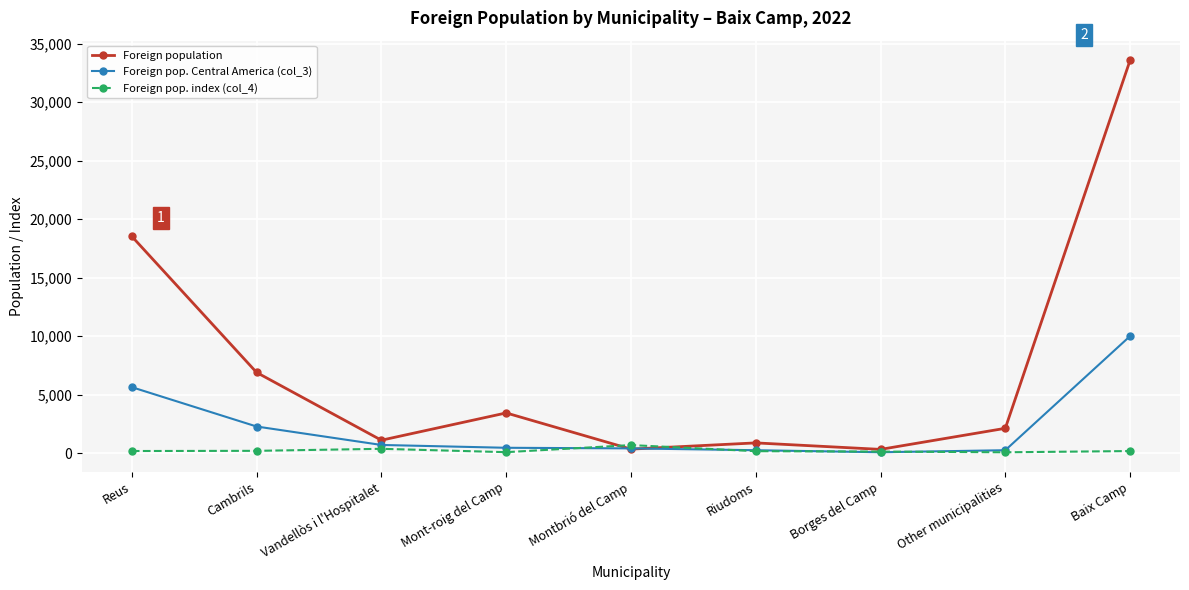

What position from the right is Baix Camp?

1